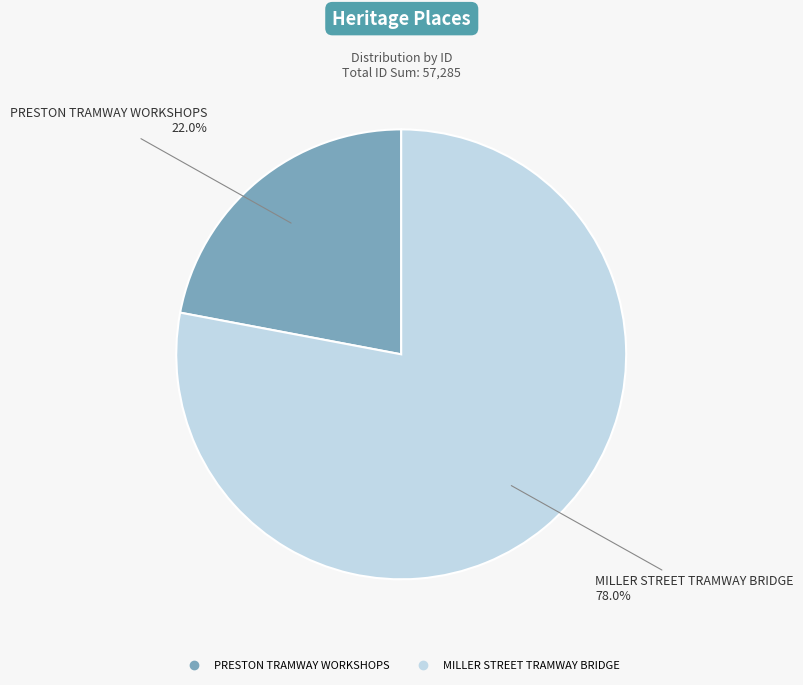

Between PRESTON TRAMWAY WORKSHOPS and MILLER STREET TRAMWAY BRIDGE, which is larger?

MILLER STREET TRAMWAY BRIDGE